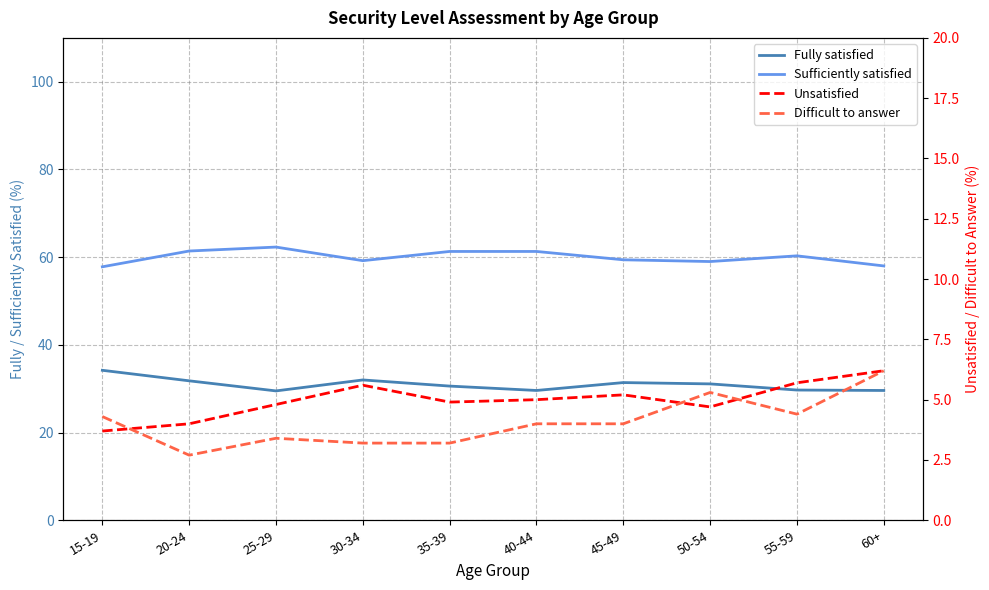

How many interior local peaks does the Difficult to answer series have?

2